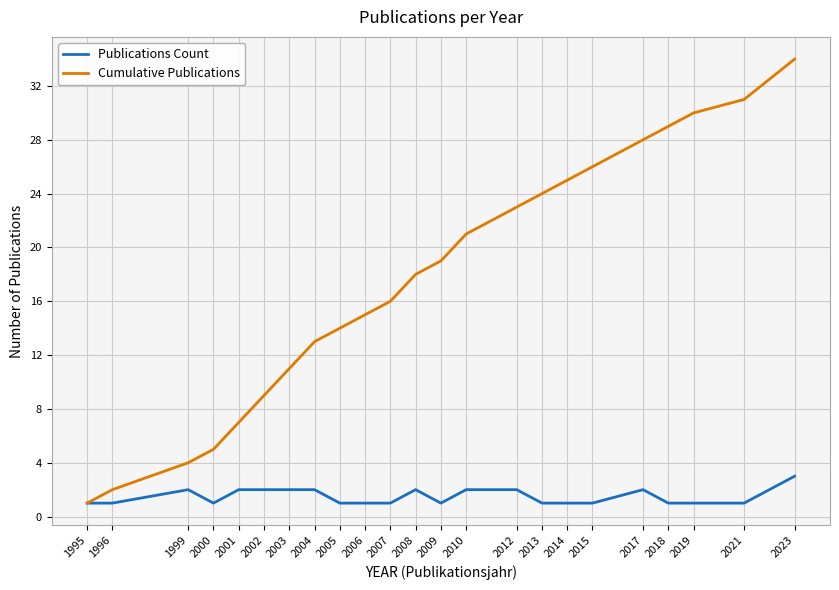

What is the sum of the Publications Count values at 2010 and 2013?

3